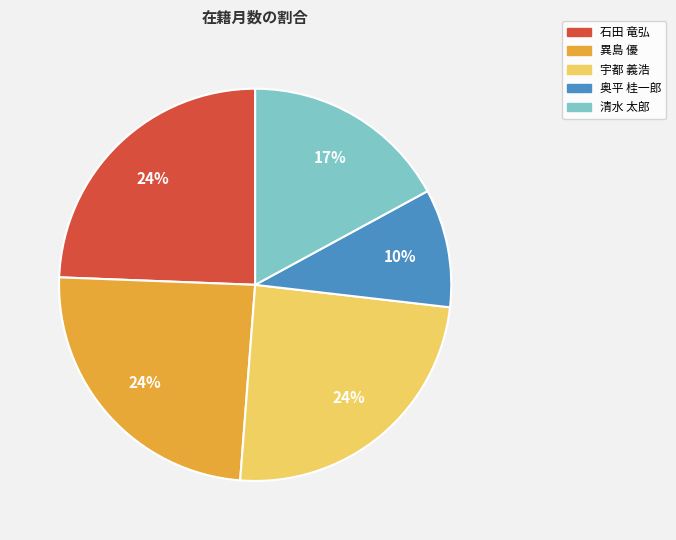

Count the number of slices in the pie.

5